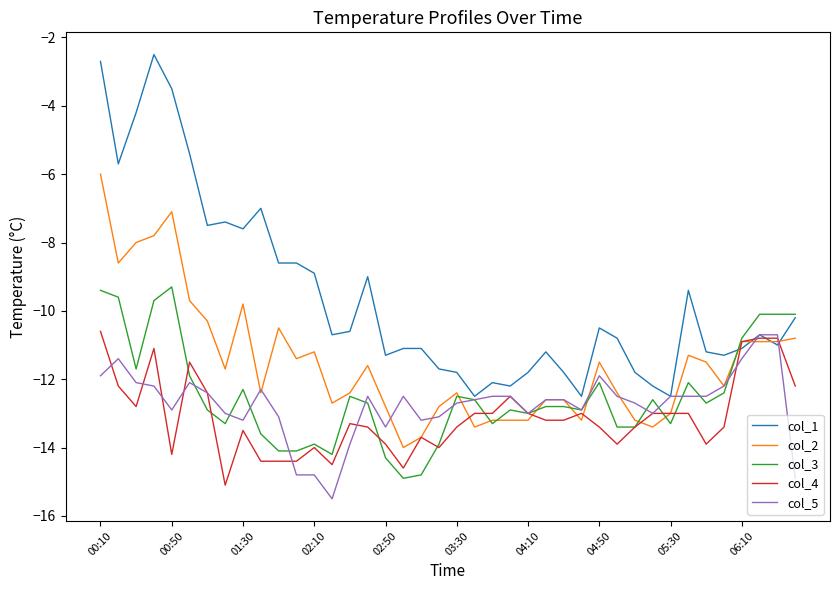

What is the greatest value displayed?

-2.5